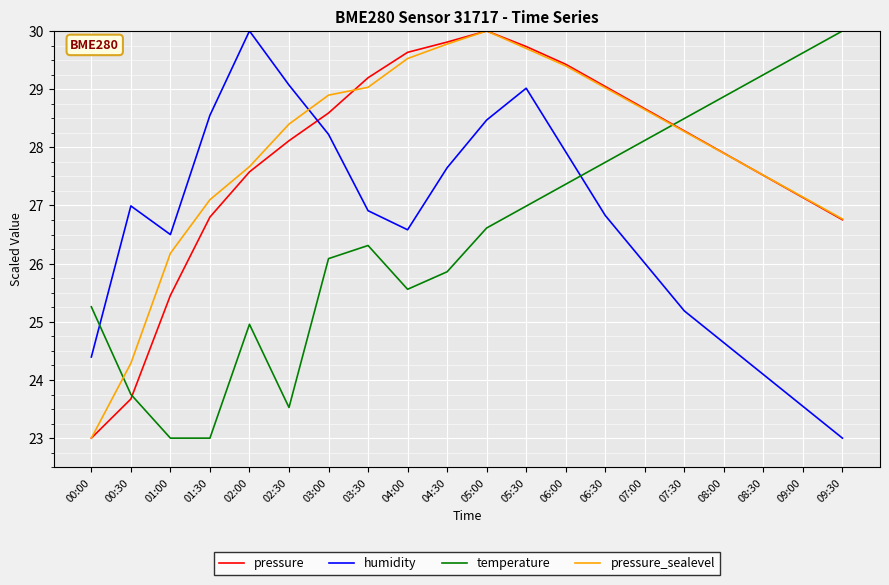

Reading right to left, extract all data points from this chart.

pressure: 26.8	27.1	27.5	27.9	28.3	28.7	29.0	29.4	29.7	30.0	29.8	29.6	29.2	28.6	28.1	27.6	26.8	25.5	23.7	23.0
humidity: 23.0	23.5	24.1	24.6	25.2	26.0	26.8	27.9	29.0	28.5	27.6	26.6	26.9	28.2	29.1	30.0	28.6	26.5	27.0	24.4
temperature: 30.0	29.6	29.2	28.9	28.5	28.1	27.7	27.4	27.0	26.6	25.9	25.6	26.3	26.1	23.5	25.0	23.0	23.0	23.8	25.3
pressure_sealevel: 26.8	27.1	27.5	27.9	28.3	28.6	29.0	29.4	29.7	30.0	29.8	29.5	29.0	28.9	28.4	27.7	27.1	26.2	24.3	23.0